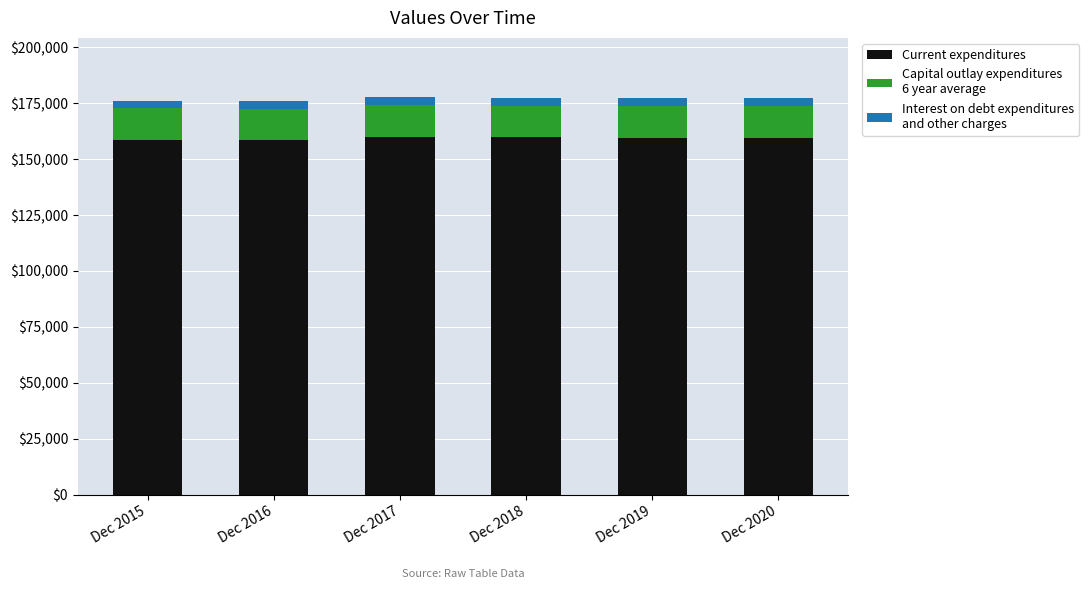

How many bars are there in total?

6